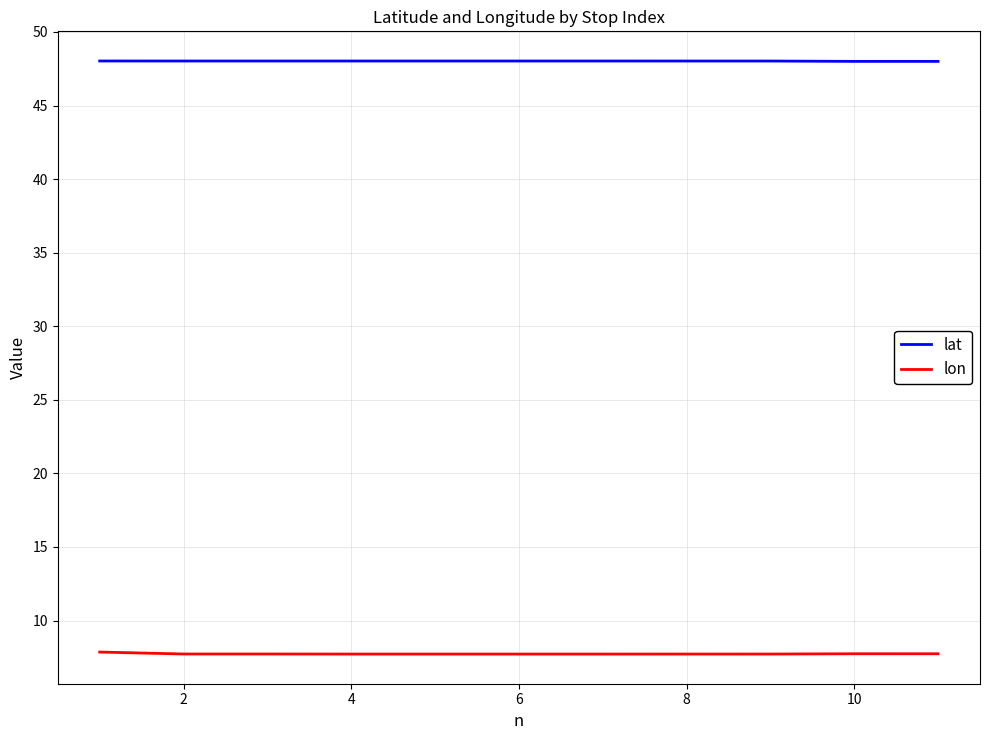

What is the smallest value displayed?

7.7